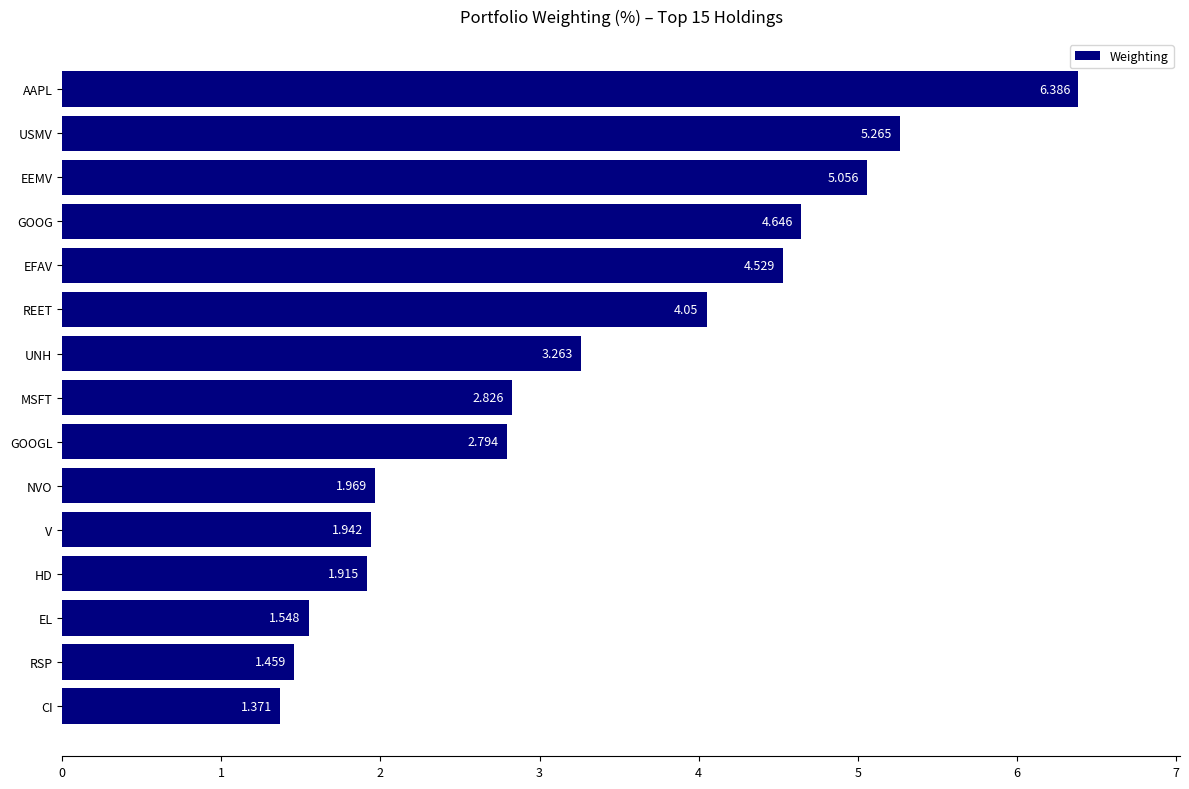

List the labels in order of value, smallest first.

CI, RSP, EL, HD, V, NVO, GOOGL, MSFT, UNH, REET, EFAV, GOOG, EEMV, USMV, AAPL